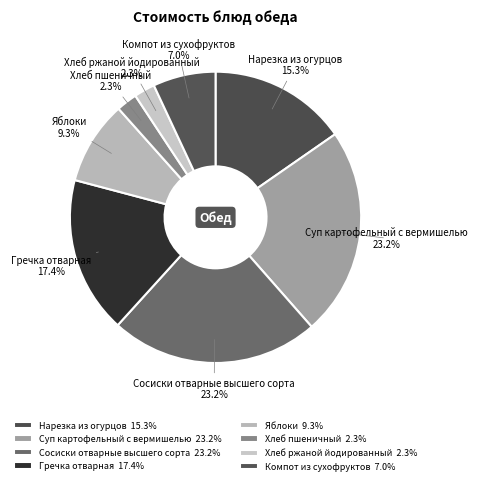

How many slices are in this pie chart?

8